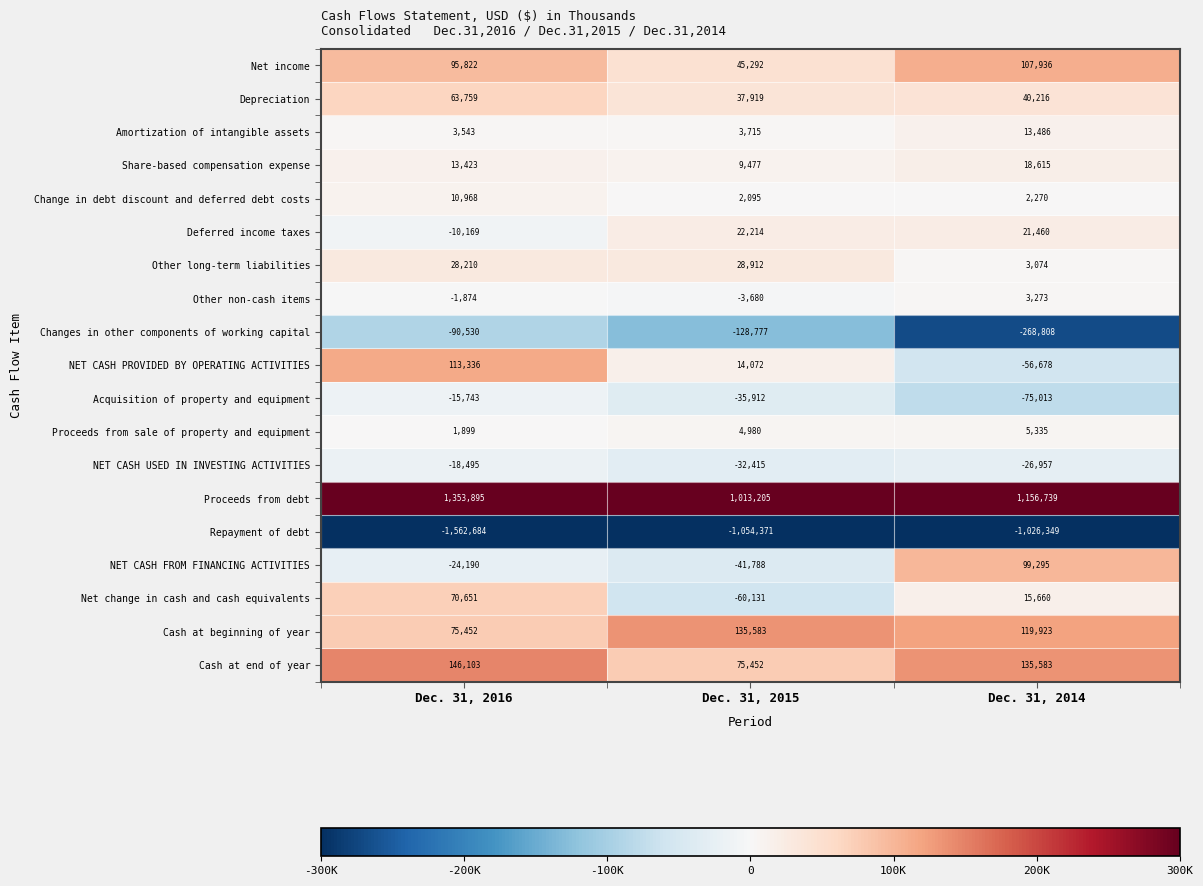

At which label does Cash at end of year reach its minimum?

Dec. 31, 2015